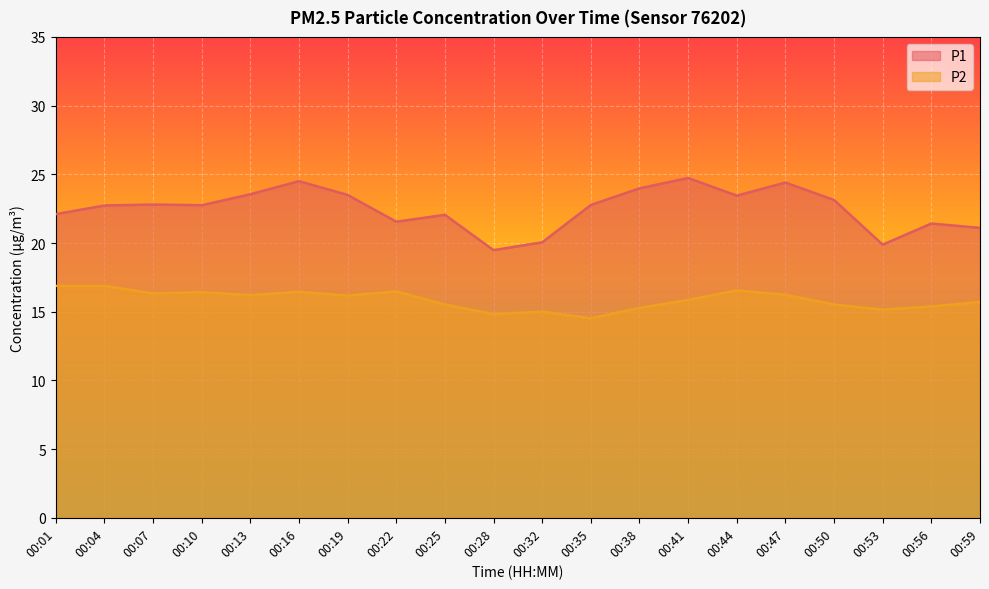

How many interior local valleys does the P2 series have?

6